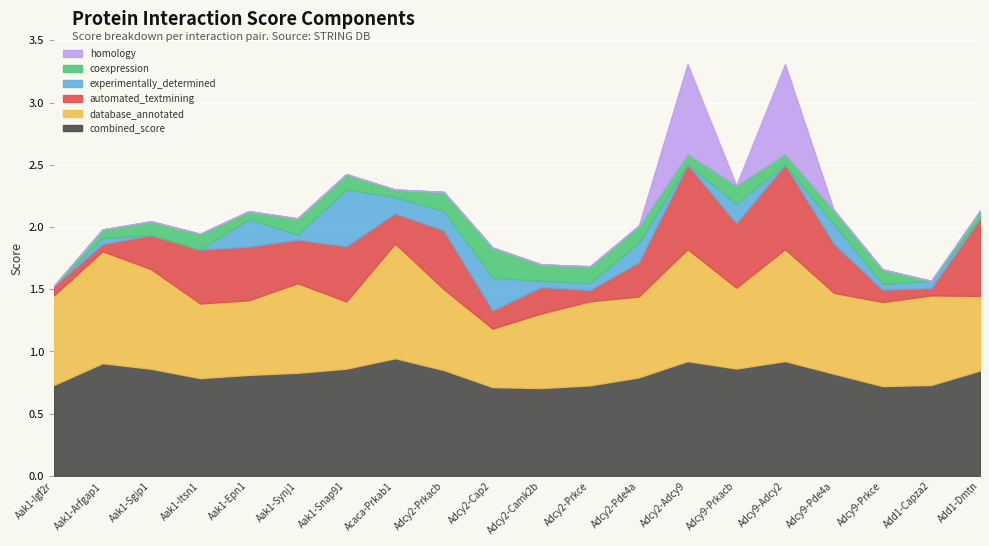

At which label is experimentally_determined_interaction closest to 0?

Aak1-Igf2r